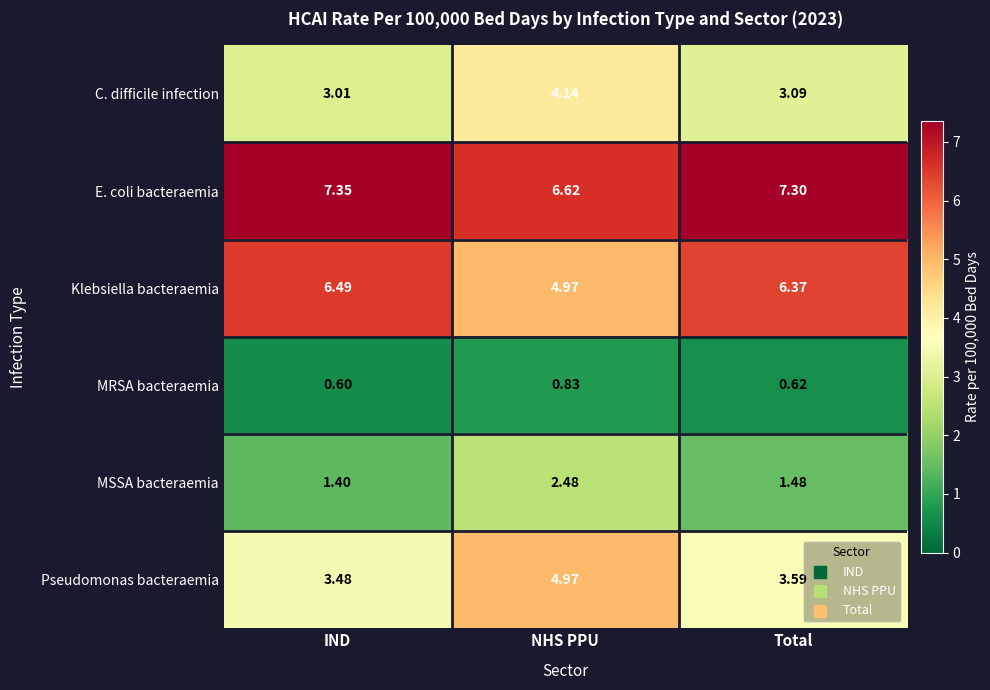

Rank the series by their maximum value, from lowest to highest.

MRSA bacteraemia, MSSA bacteraemia, C. difficile infection, Pseudomonas bacteraemia, Klebsiella bacteraemia, E. coli bacteraemia